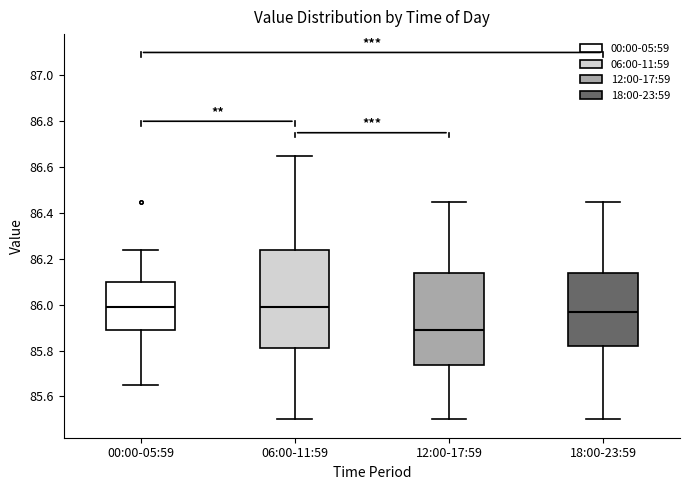

Which box is the tallest, from its lower edge to its upper edge?

06:00-11:59